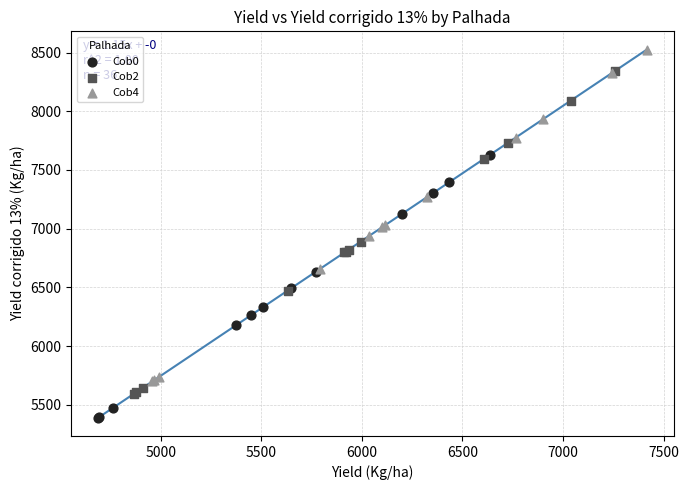

Which series contains the lowest Y value?

Cob0